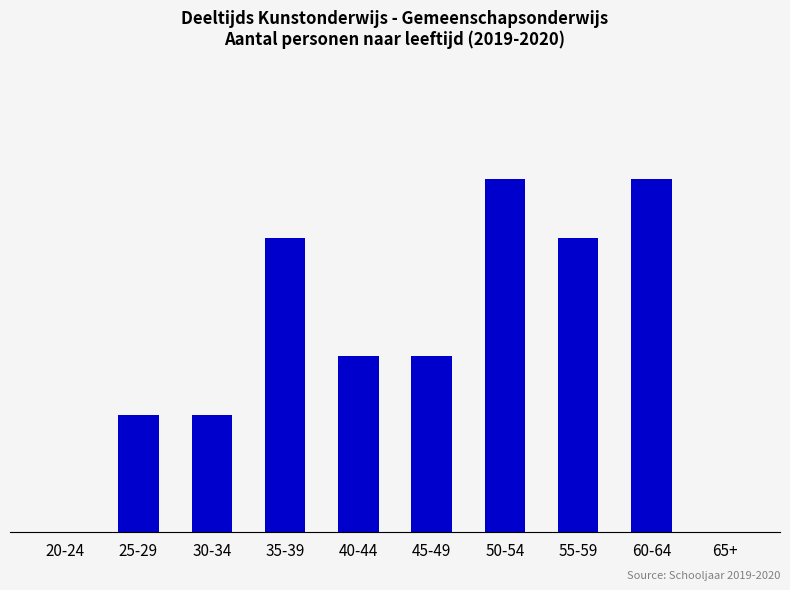

What is the difference between the values at 40-44 and 25-29?

1